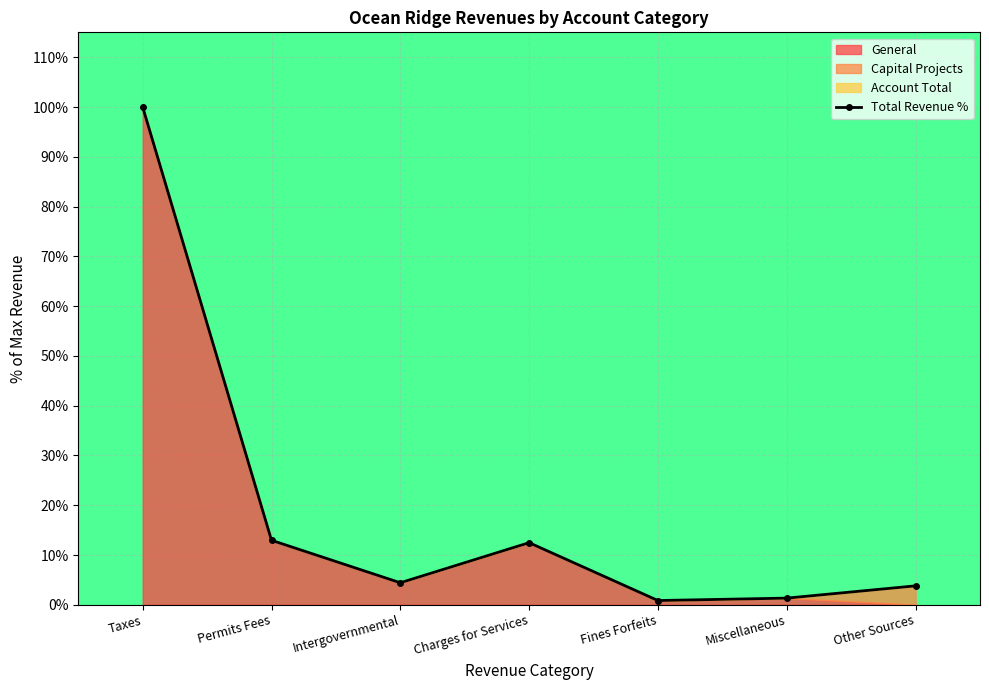

Where is the first local maximum?

Charges for Services